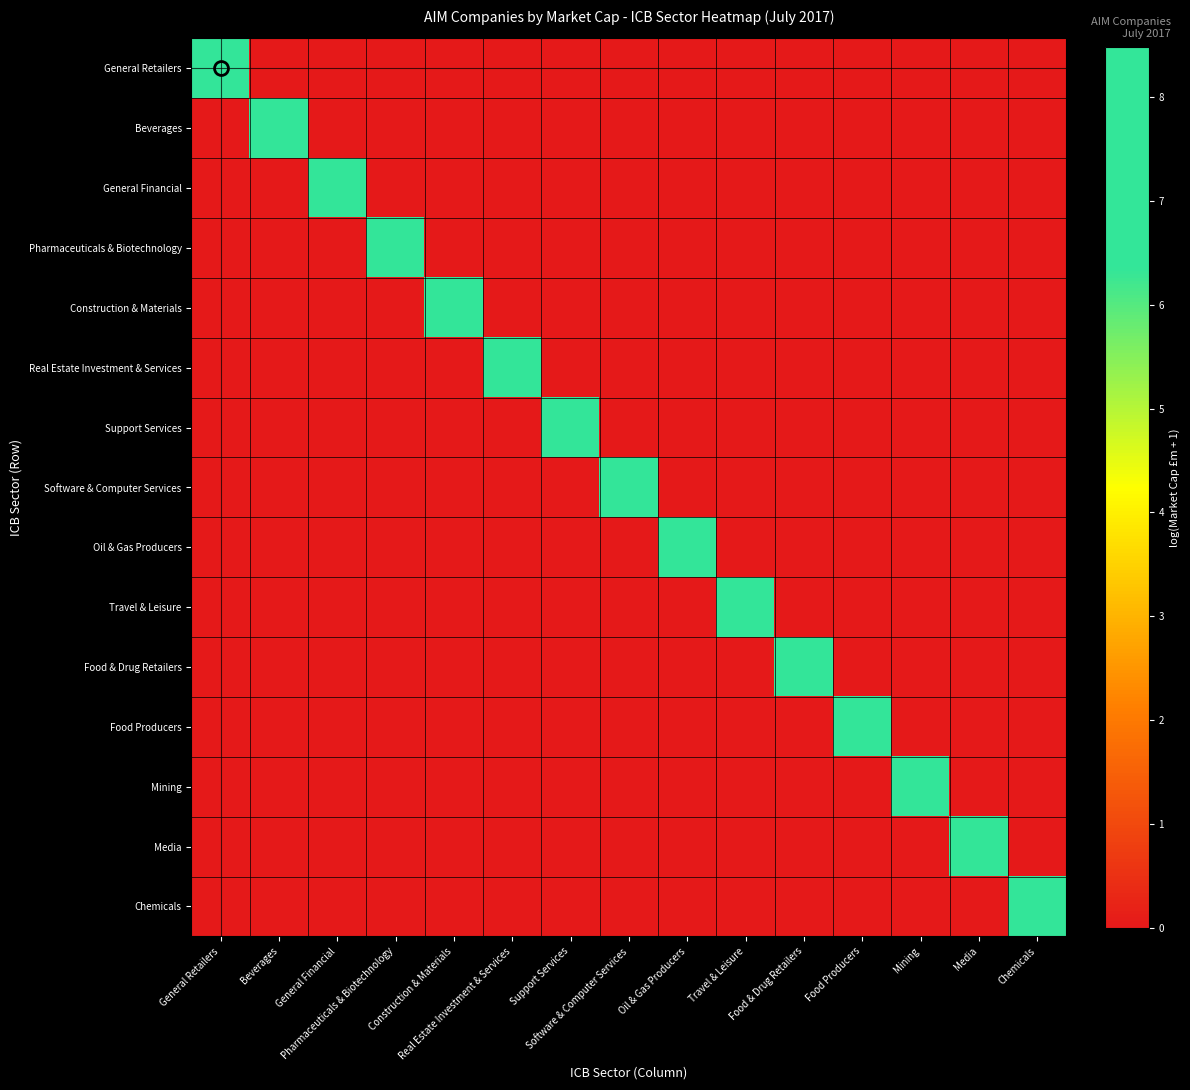

How many series are shown in this chart?

15